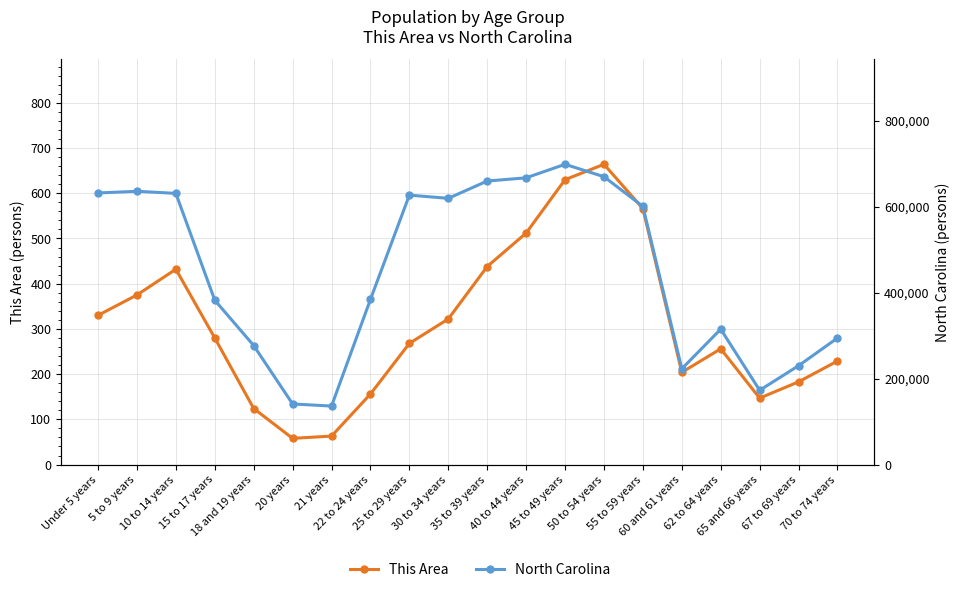

Which category has the highest value in the North Carolina series?

45 to 49 years